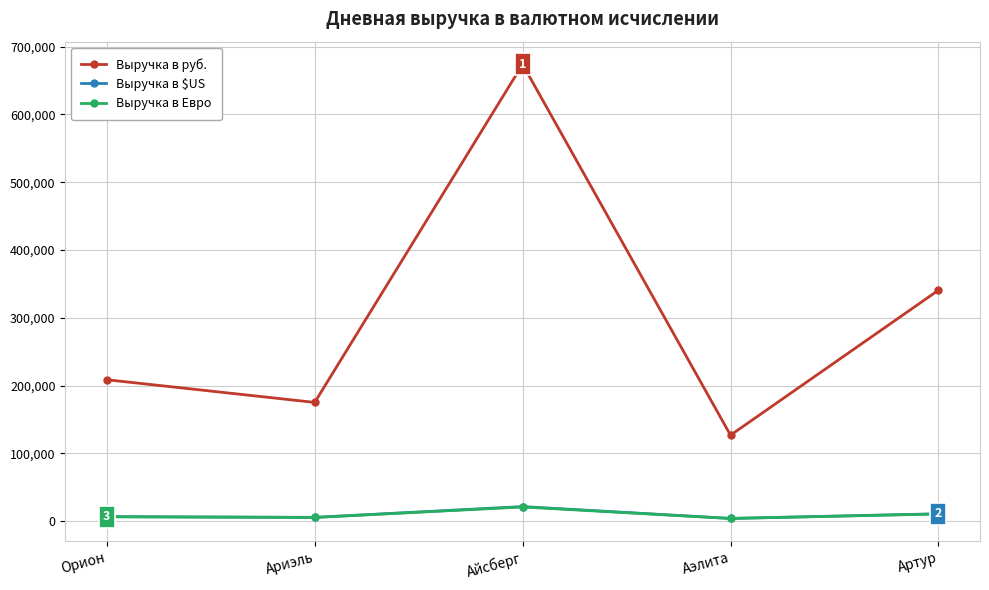

What is the spread (max minus min) of values at Артур?

330100.9